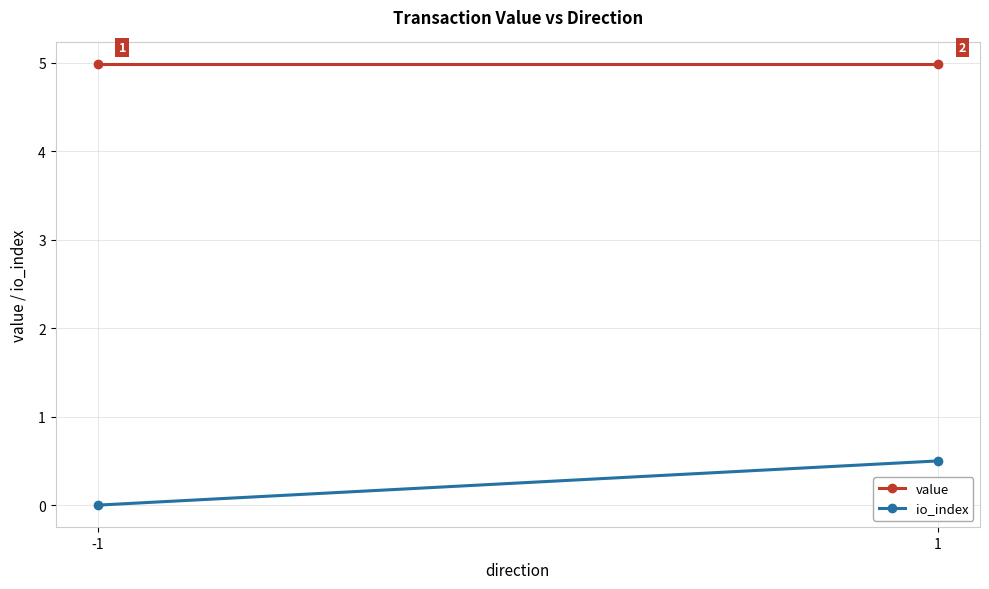

What is the greatest value displayed?

5.0